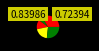

Rank the categories by value from lowest to highest.

EX-REFIN, EXCISE TAX, M. TAX, OIL FUND, CONSV. FUND